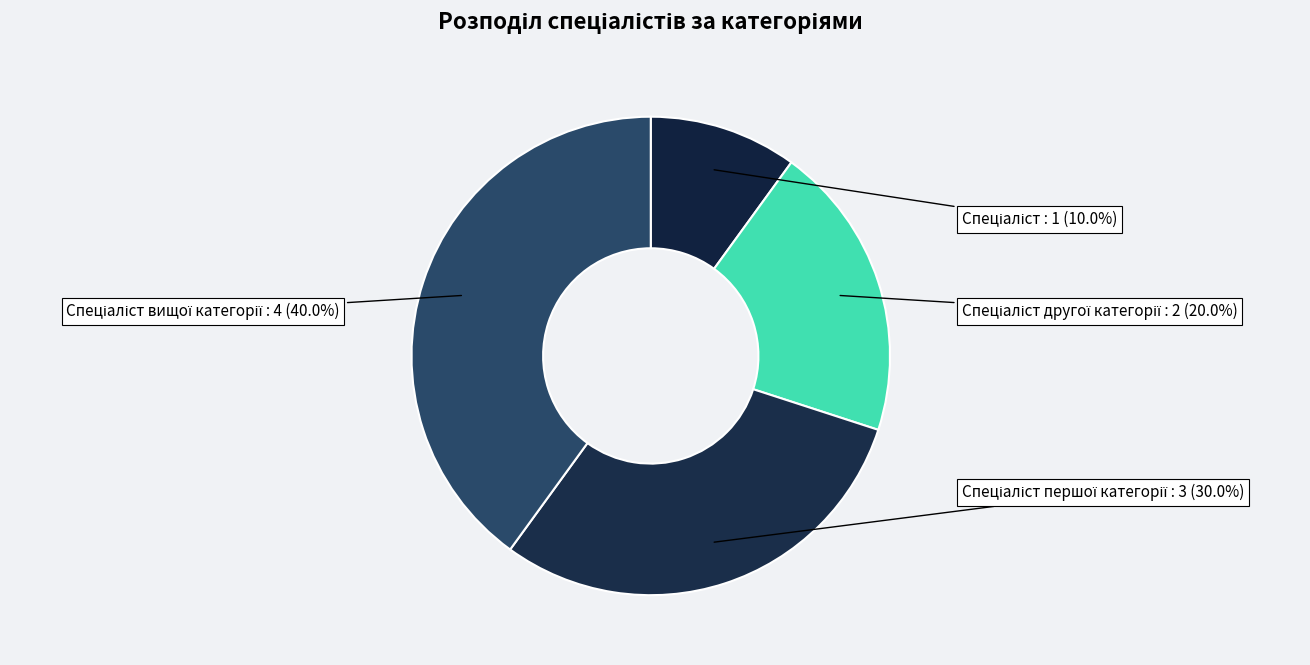

Is there a majority slice in this chart?

No